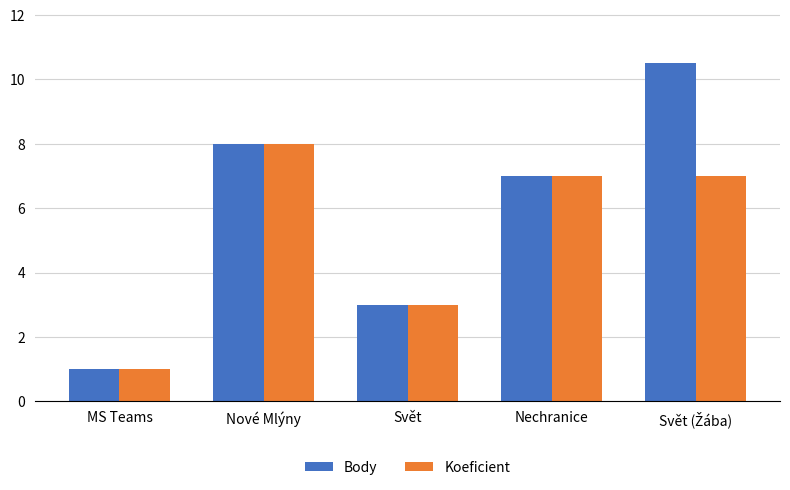

What position from the left is MS Teams?

1